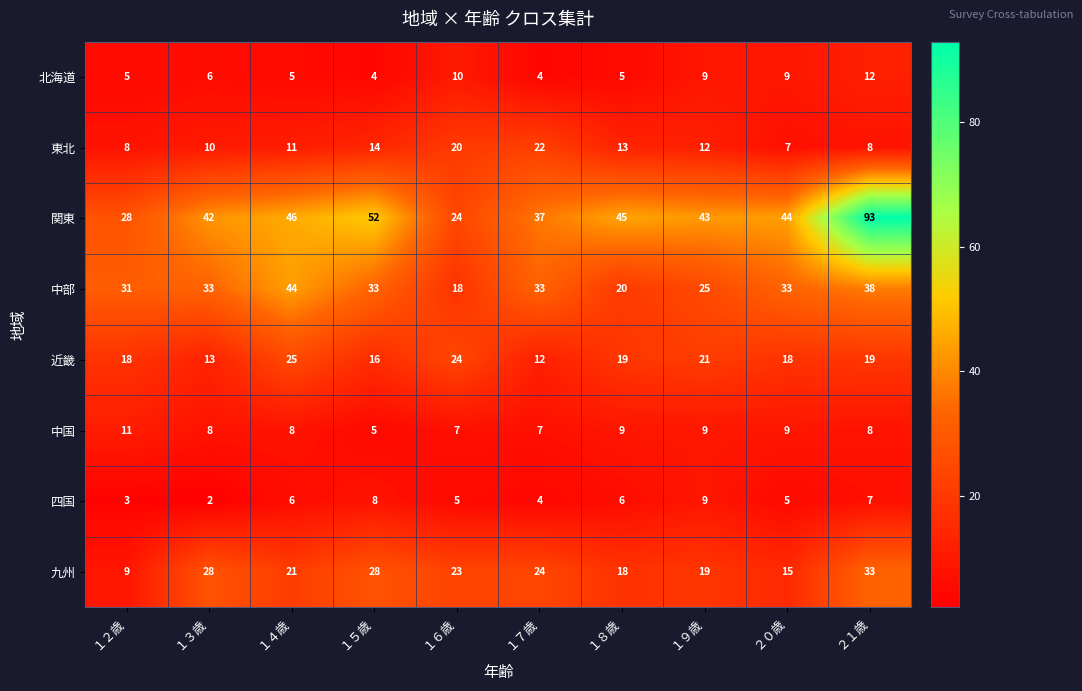

At which category is the sum across all series the highest?

２１歳